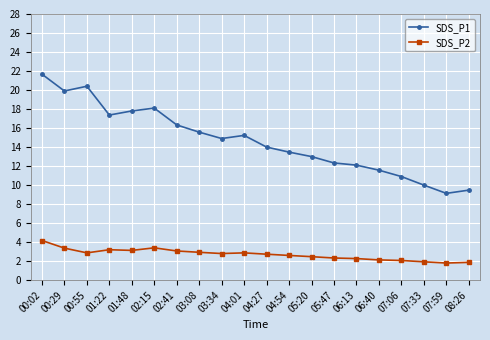

True or false: SDS_P1 and SDS_P2 intersect in this chart.

False